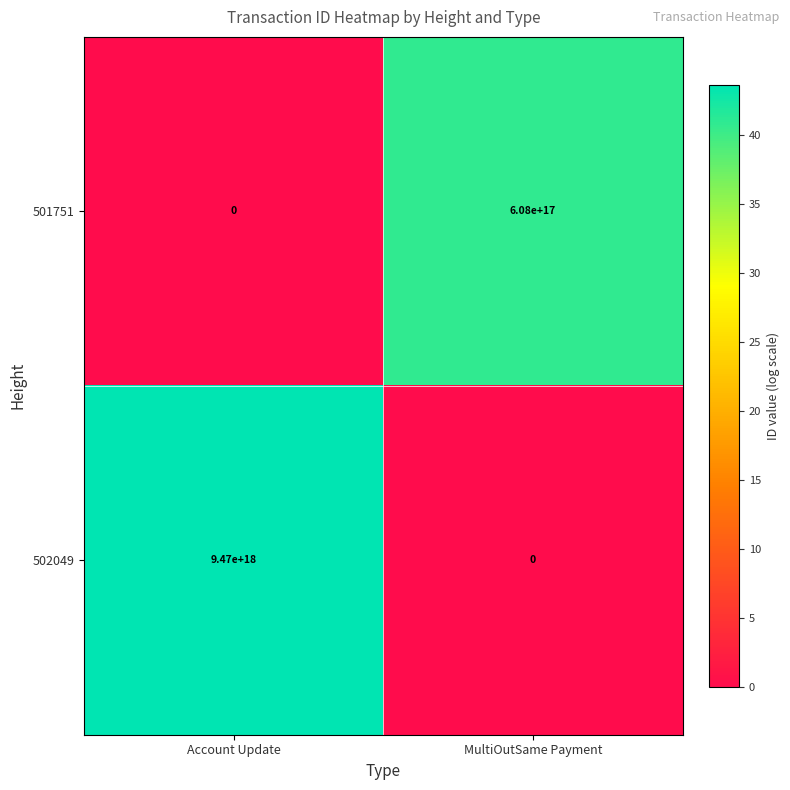

The 502049 series shows 6149716319888949248 at MultiOutSame Payment. True or false?

False